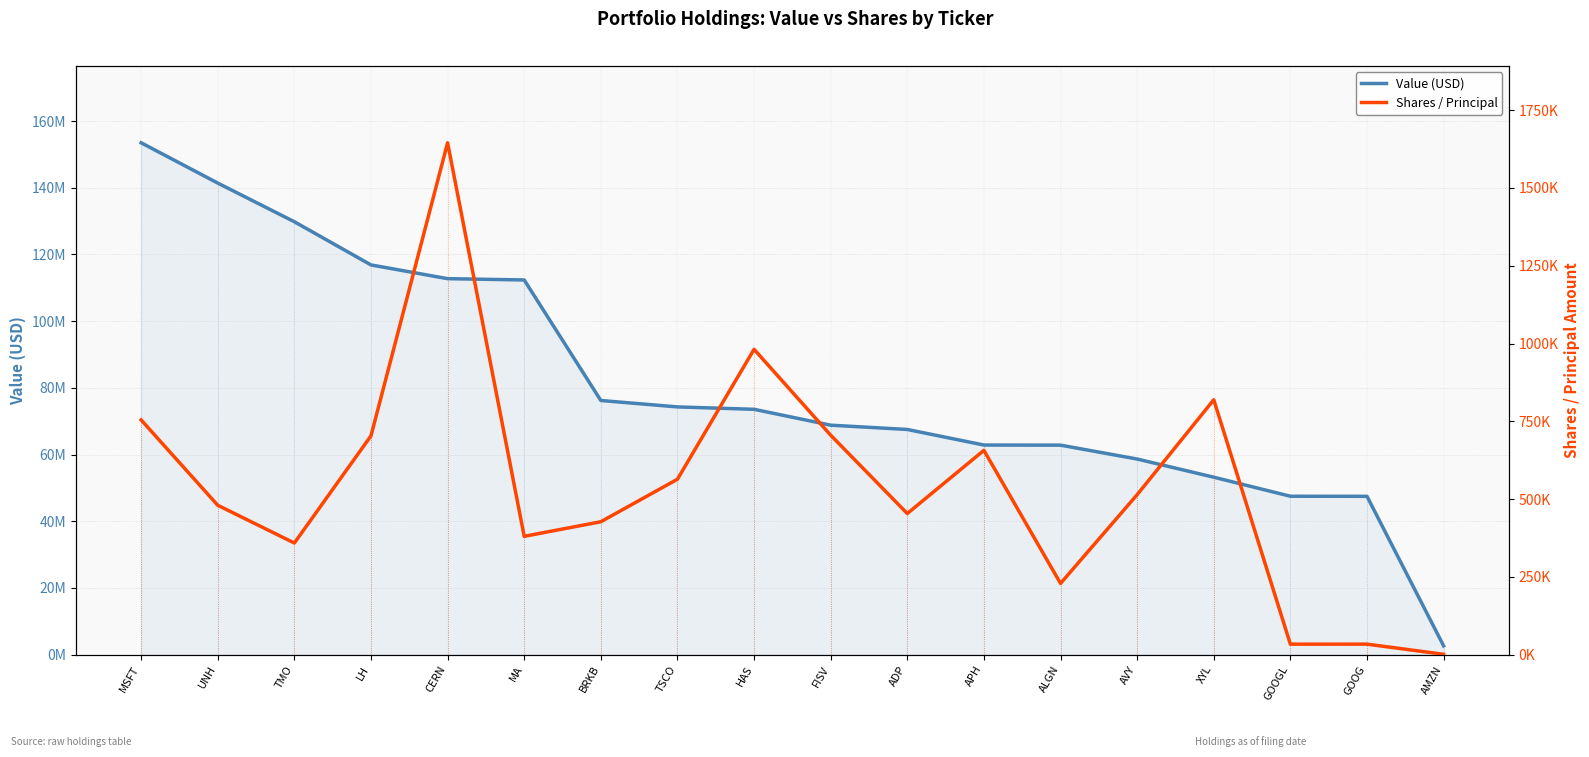

Which series has the largest total across all categories?

Value (USD)